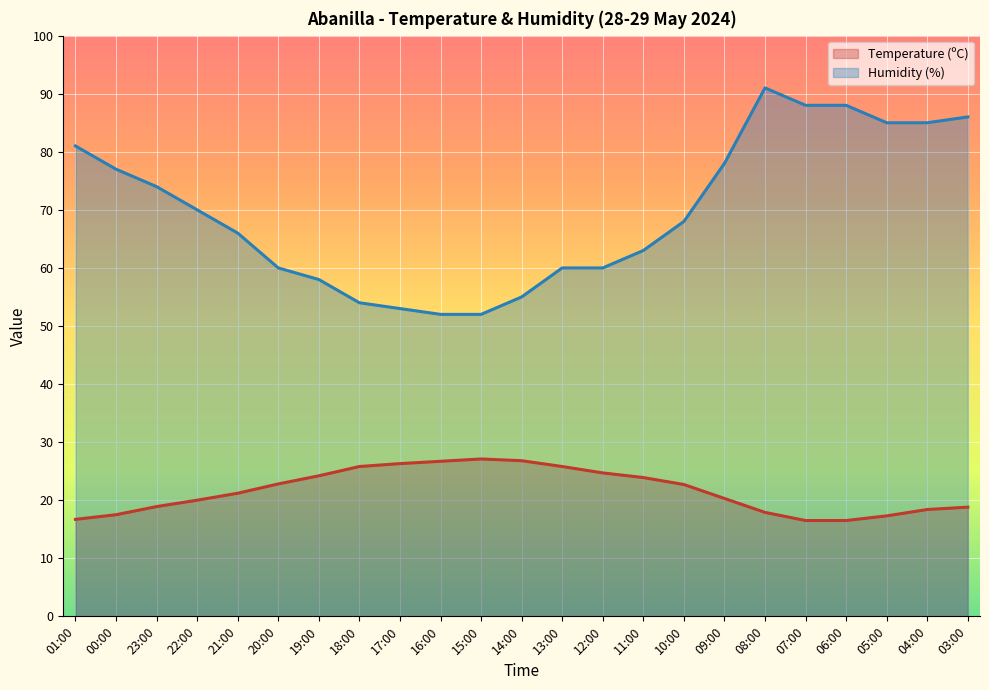

Reading left to right, what are all the values shown in this chart?

Temperature (ºC): 01:00=16.7	00:00=17.5	23:00=18.9	22:00=20.0	21:00=21.2	20:00=22.8	19:00=24.2	18:00=25.8	17:00=26.3	16:00=26.7	15:00=27.1	14:00=26.8	13:00=25.8	12:00=24.7	11:00=23.9	10:00=22.7	09:00=20.3	08:00=17.9	07:00=16.5	06:00=16.5	05:00=17.3	04:00=18.4	03:00=18.8
Humidity (%): 01:00=81.0	00:00=77.0	23:00=74.0	22:00=70.0	21:00=66.0	20:00=60.0	19:00=58.0	18:00=54.0	17:00=53.0	16:00=52.0	15:00=52.0	14:00=55.0	13:00=60.0	12:00=60.0	11:00=63.0	10:00=68.0	09:00=78.0	08:00=91.0	07:00=88.0	06:00=88.0	05:00=85.0	04:00=85.0	03:00=86.0